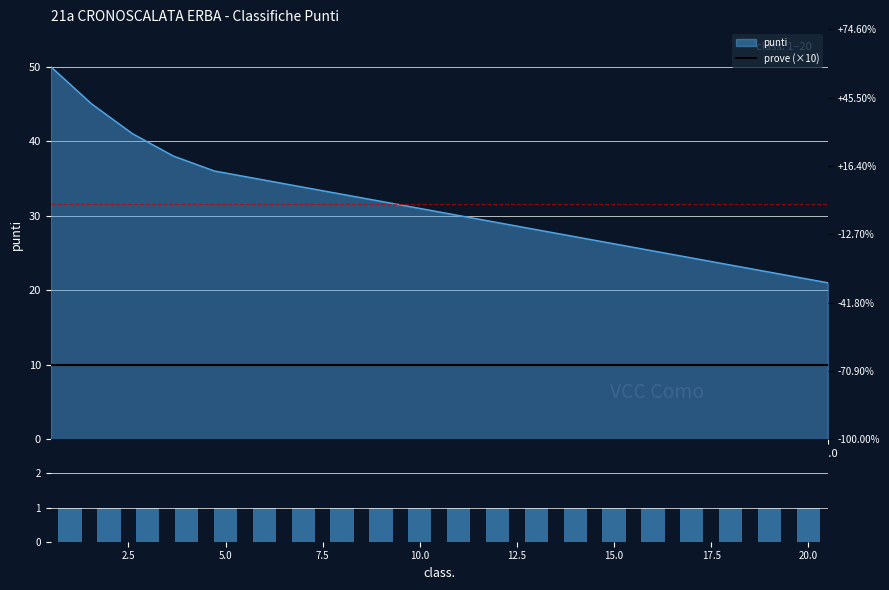

What value does the prove (×10) series have at 17.5?

10